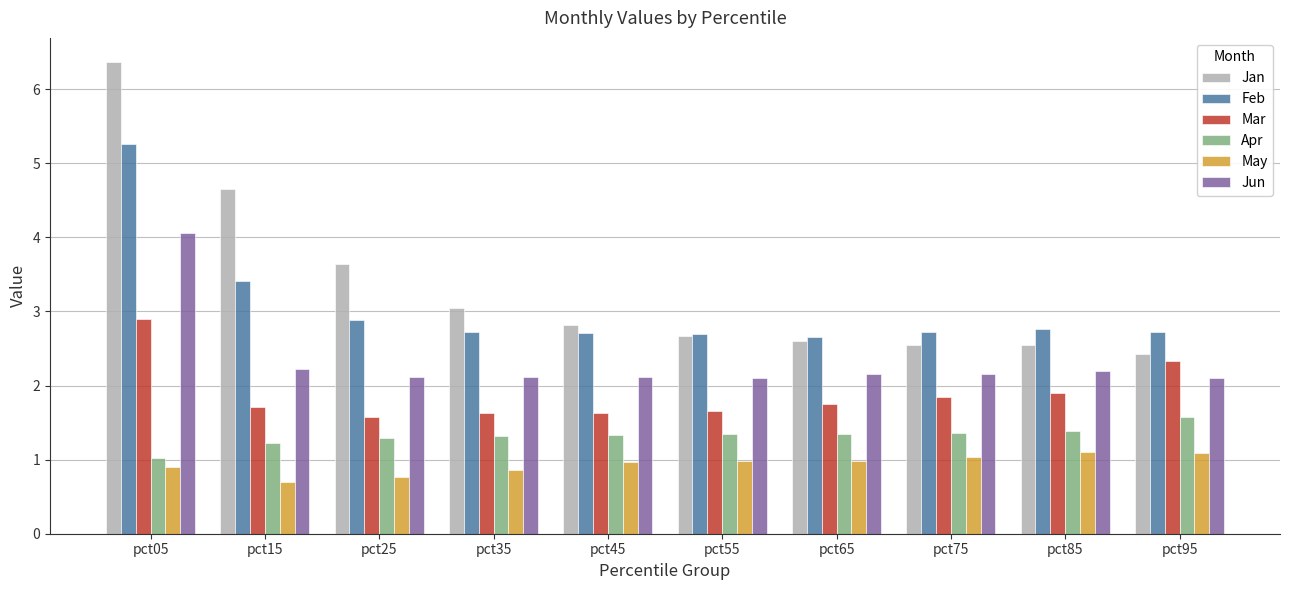

At which category is the sum across all series the highest?

pct05